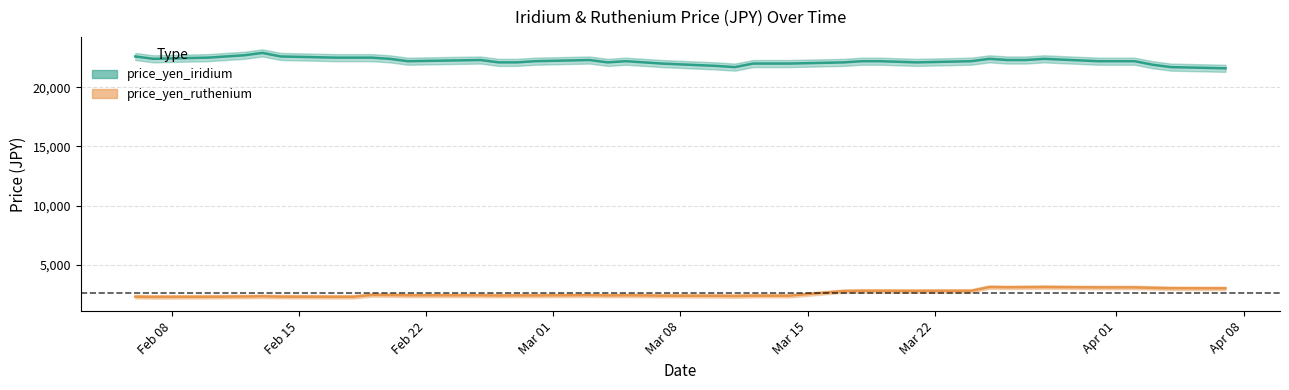

True or false: price_yen_ruthenium has more than 2 points higher than both neighbors.

True